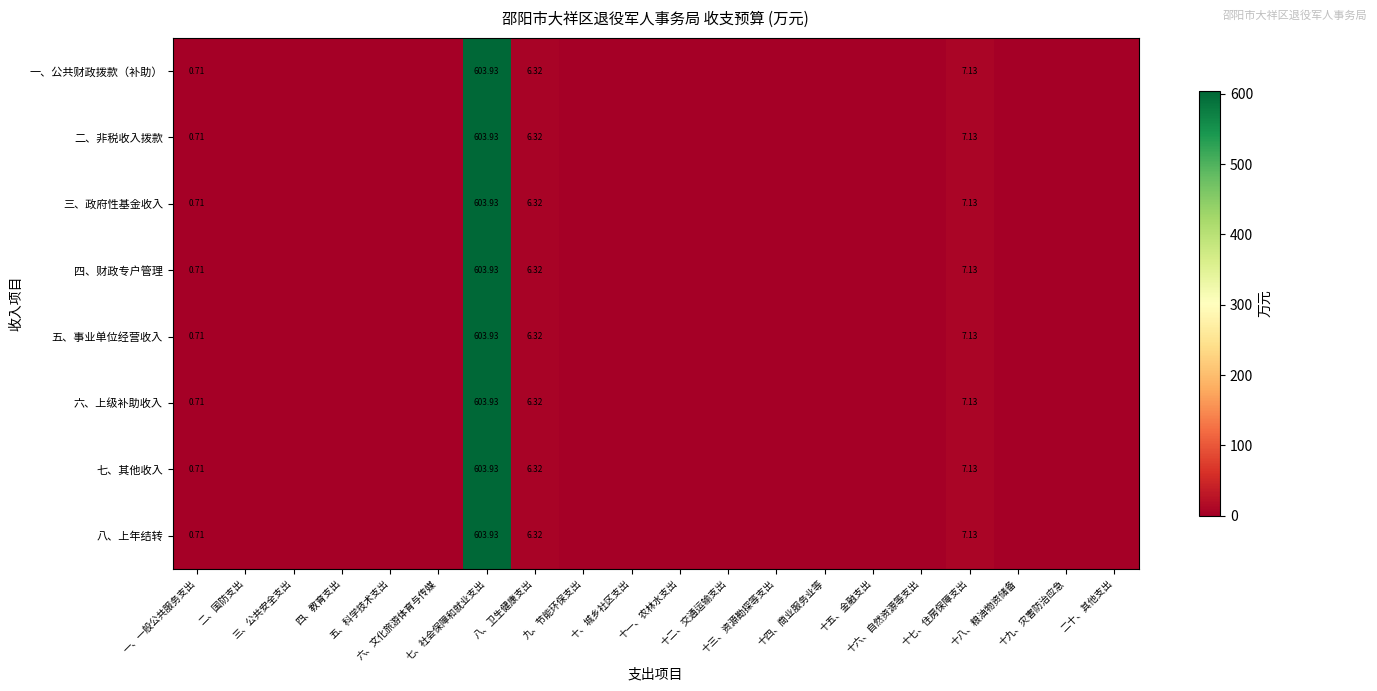

Rank the series at 十六、自然资源等支出 from lowest to highest value.

一、公共财政拨款（补助）, 二、非税收入拨款, 三、政府性基金收入, 四、财政专户管理, 五、事业单位经营收入, 六、上级补助收入, 七、其他收入, 八、上年结转